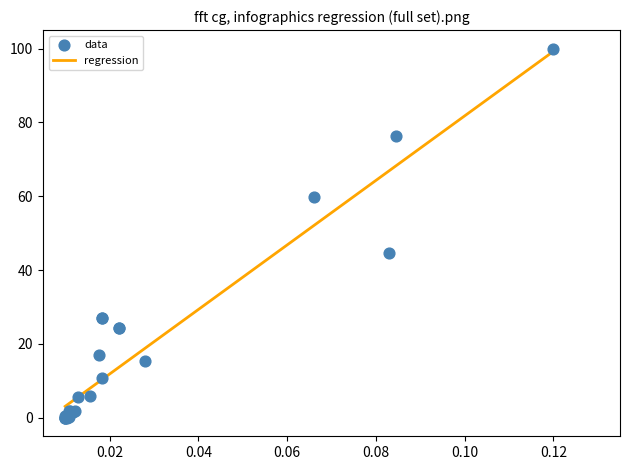

What Y value in the scatter plot is closest to 50?

44.7